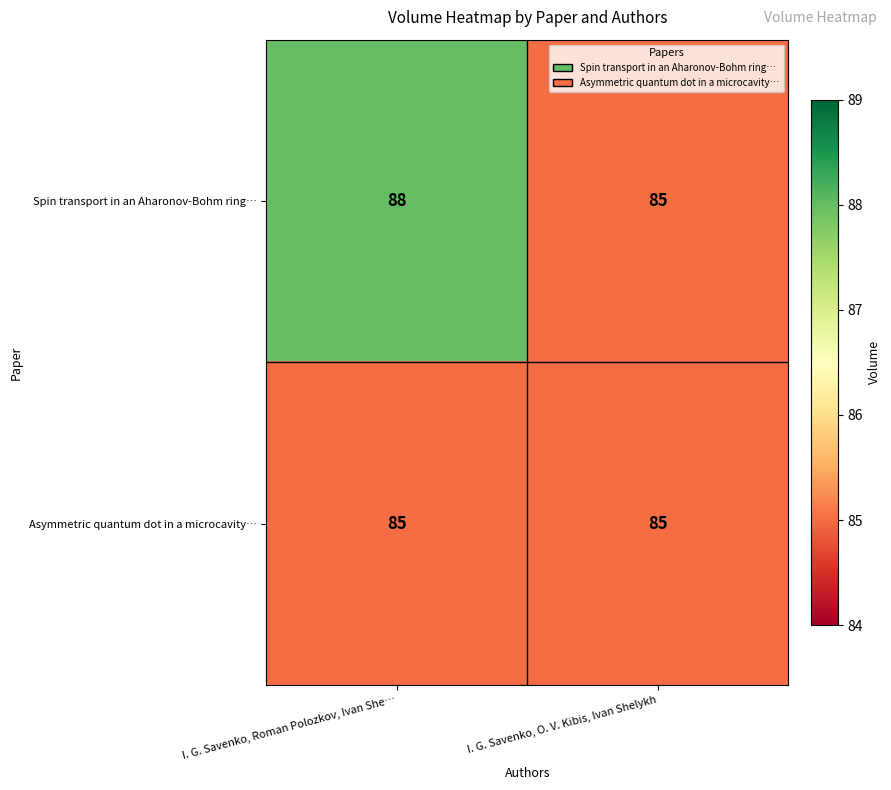

Between I. G. Savenko, Roman Polozkov, Ivan She… and I. G. Savenko, O. V. Kibis, Ivan Shelykh, which series saw the biggest shift?

Spin transport in an Aharonov-Bohm ring…